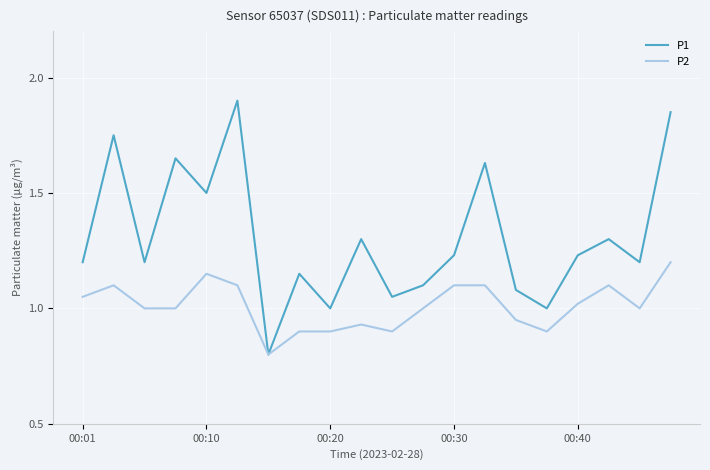

List the series in order of their peak value, lowest first.

P2, P1